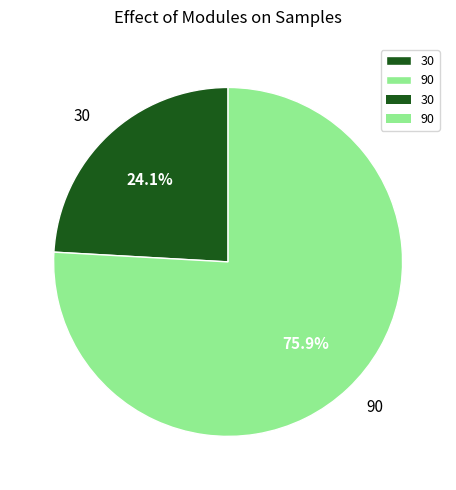

Which slice is the smallest?

30